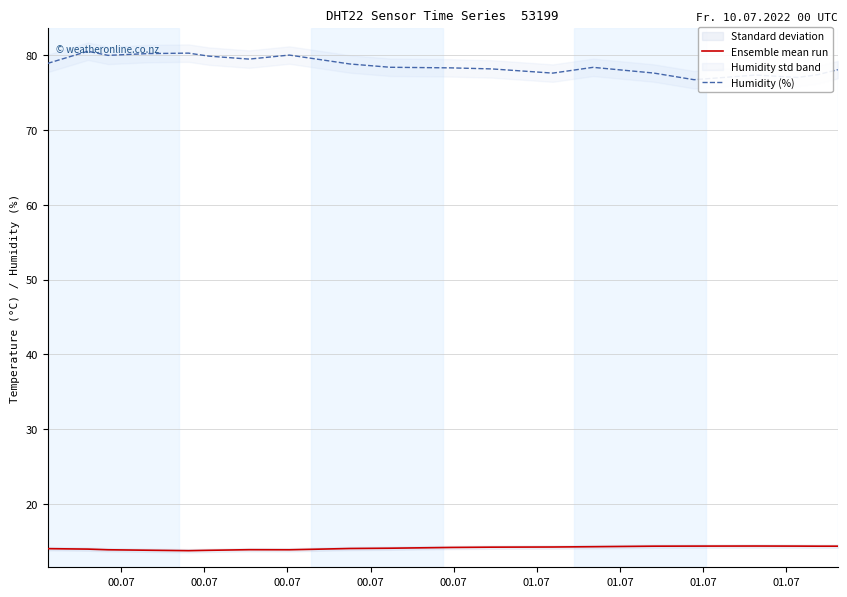

What is the lowest value of the Humidity (%) series?

76.7